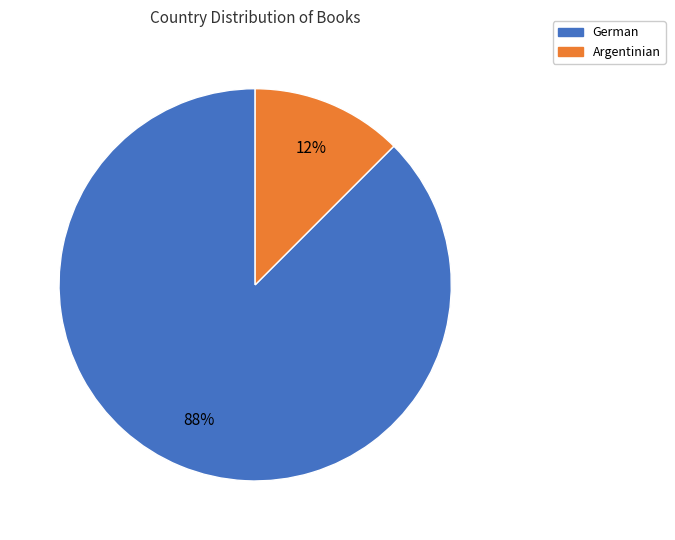

To the nearest percent, what is the combined percentage of German and Argentinian?

100%